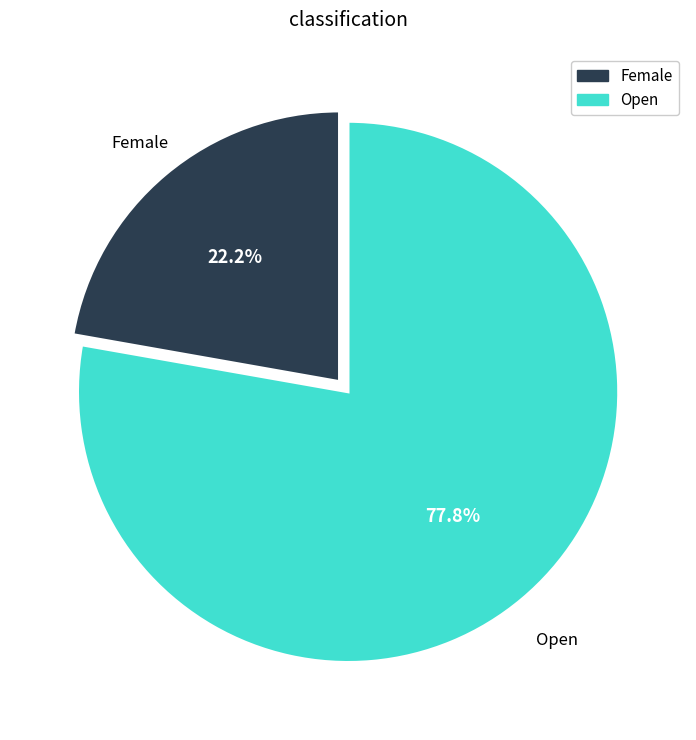

Which slice represents more than half of the pie?

Open